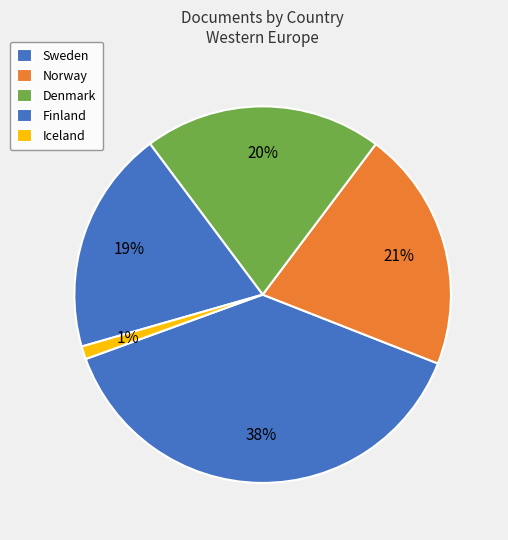

Count the number of slices in the pie.

5